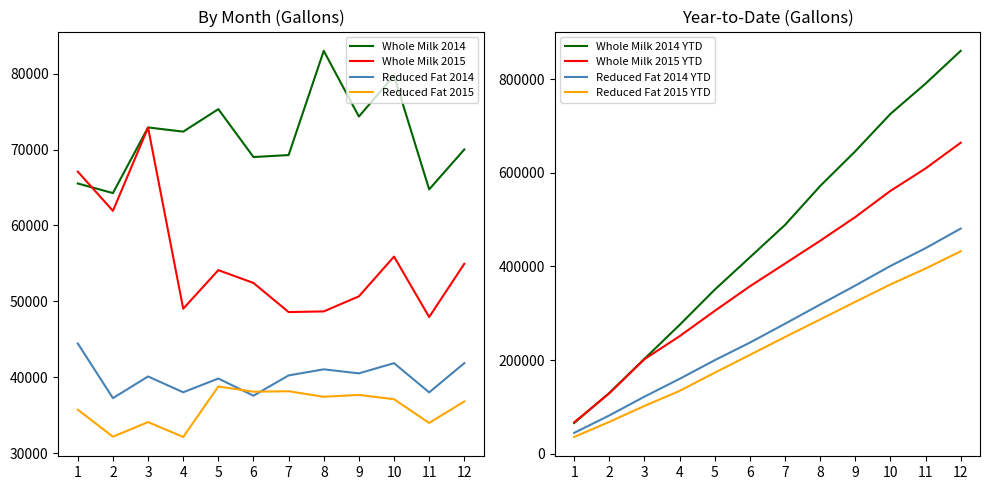

True or false: Whole Milk 2015 and Reduced Fat 2014 cross at least once.

False